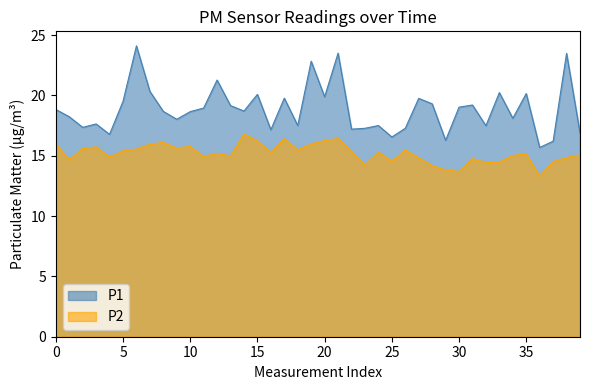

Which series has the largest range (max minus min)?

P1